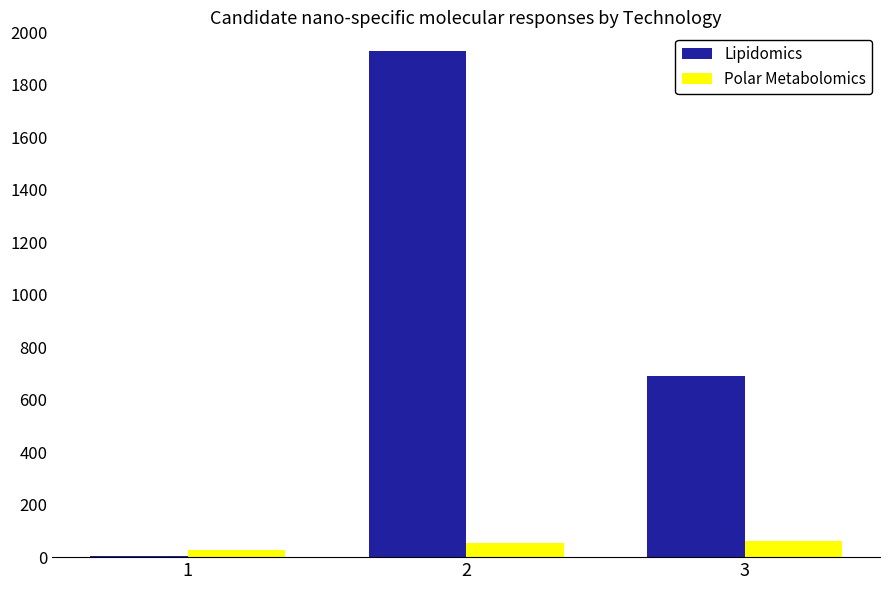

Between 2 and 3, which series saw the biggest shift?

Lipidomics